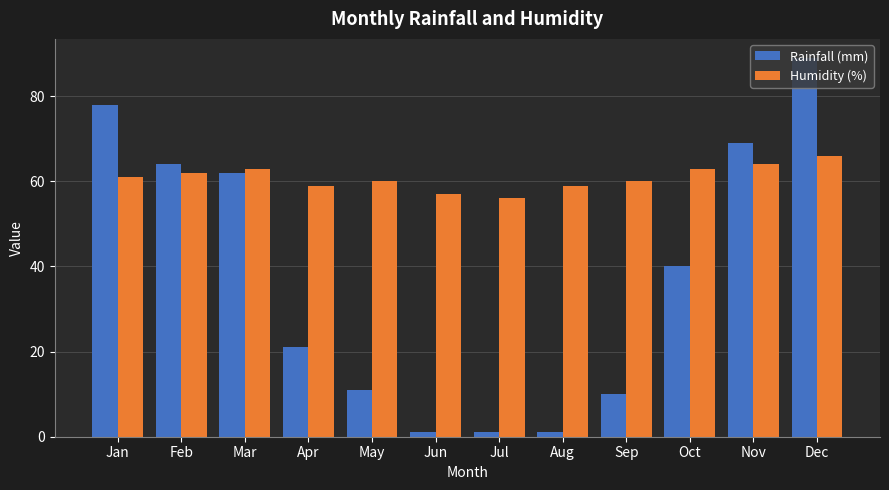

What is the smallest value displayed?

1